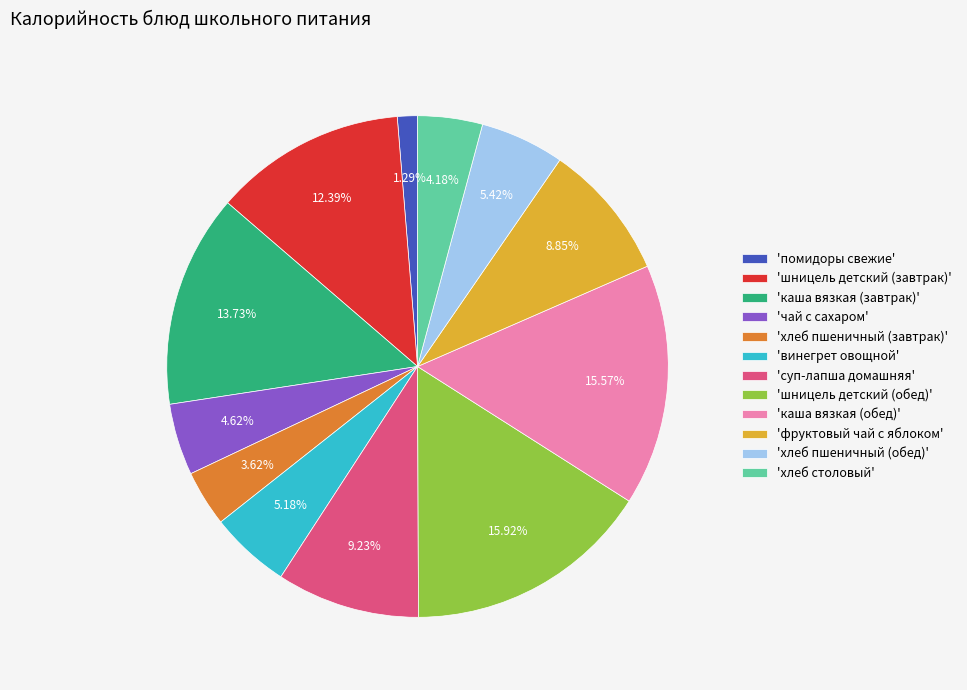

Is there a majority slice in this chart?

No